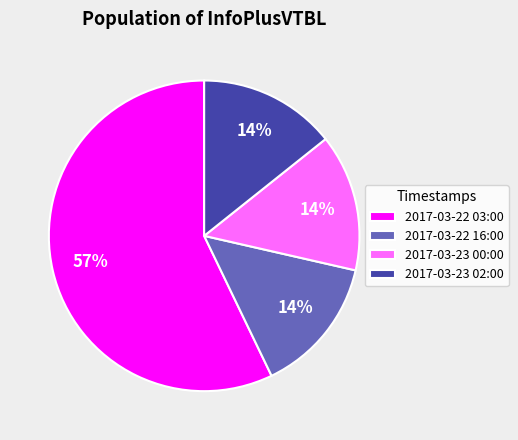

True or false: 2017-03-22 16:00 accounts for 1% of the total.

False